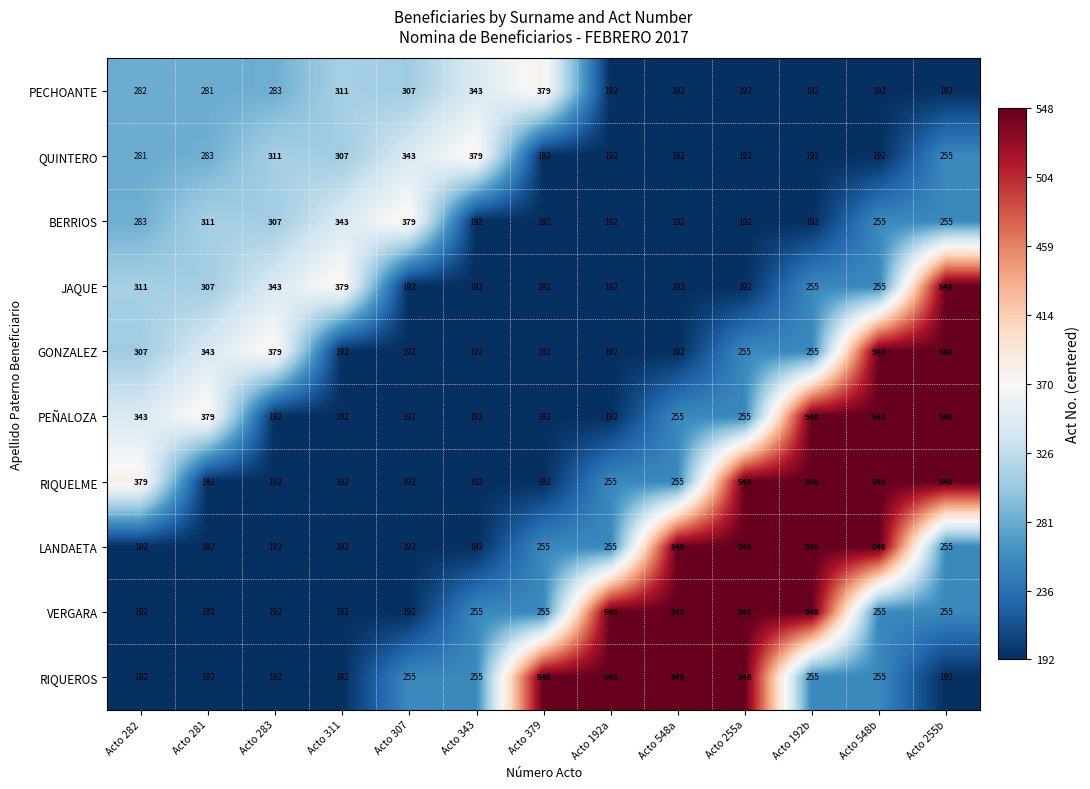

What value does the RIQUELME series have at Acto 192a, to the nearest 10?

260